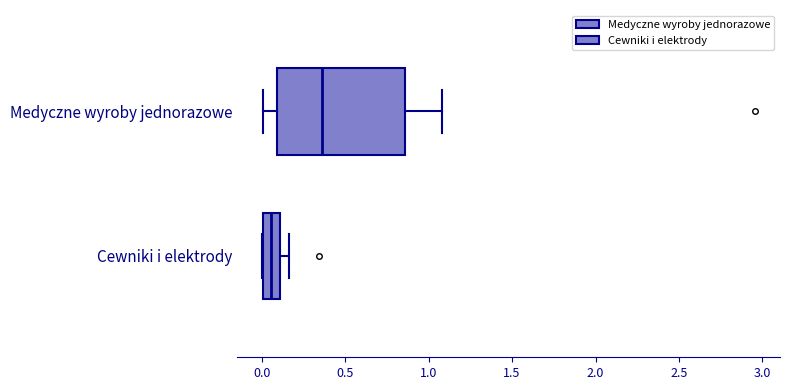

Reading bottom to top, transcribe this box plot: for each box, give where its median line is, the range the box spans, and where its two whiskers end, as read against the x-axis. The values are not printed on the chart, so give them approximately, as read against the axis.

Cewniki i elektrody: median 0.05, box 0.00 to 0.10, whiskers 0.00 to 0.15
Medyczne wyroby jednorazowe: median 0.35, box 0.10 to 0.85, whiskers 0.00 to 1.10